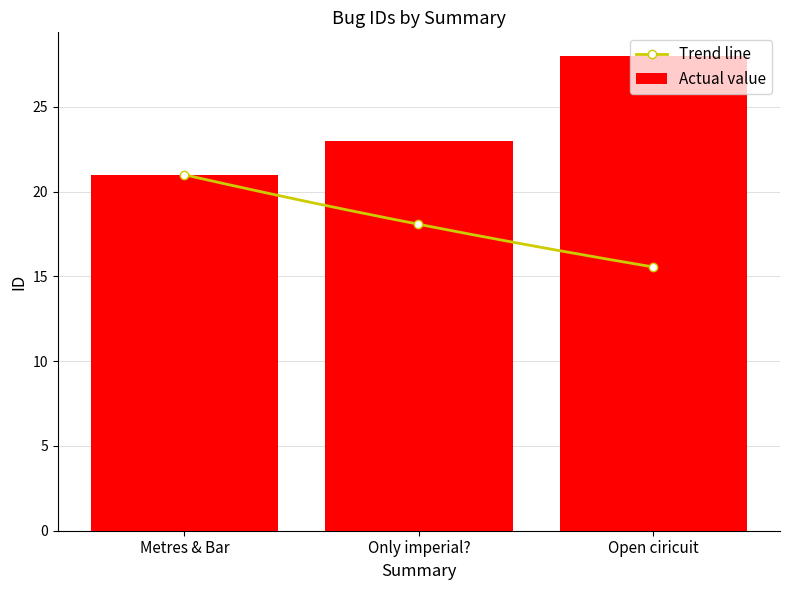

What is the difference between the values at Only imperial? and Open ciricuit?

5